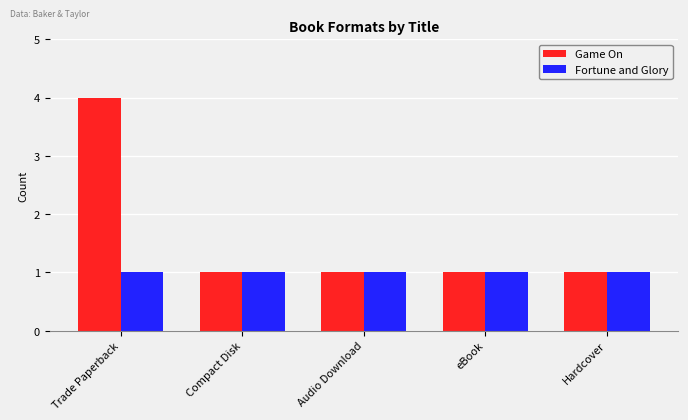

What position from the right is Trade Paperback?

5